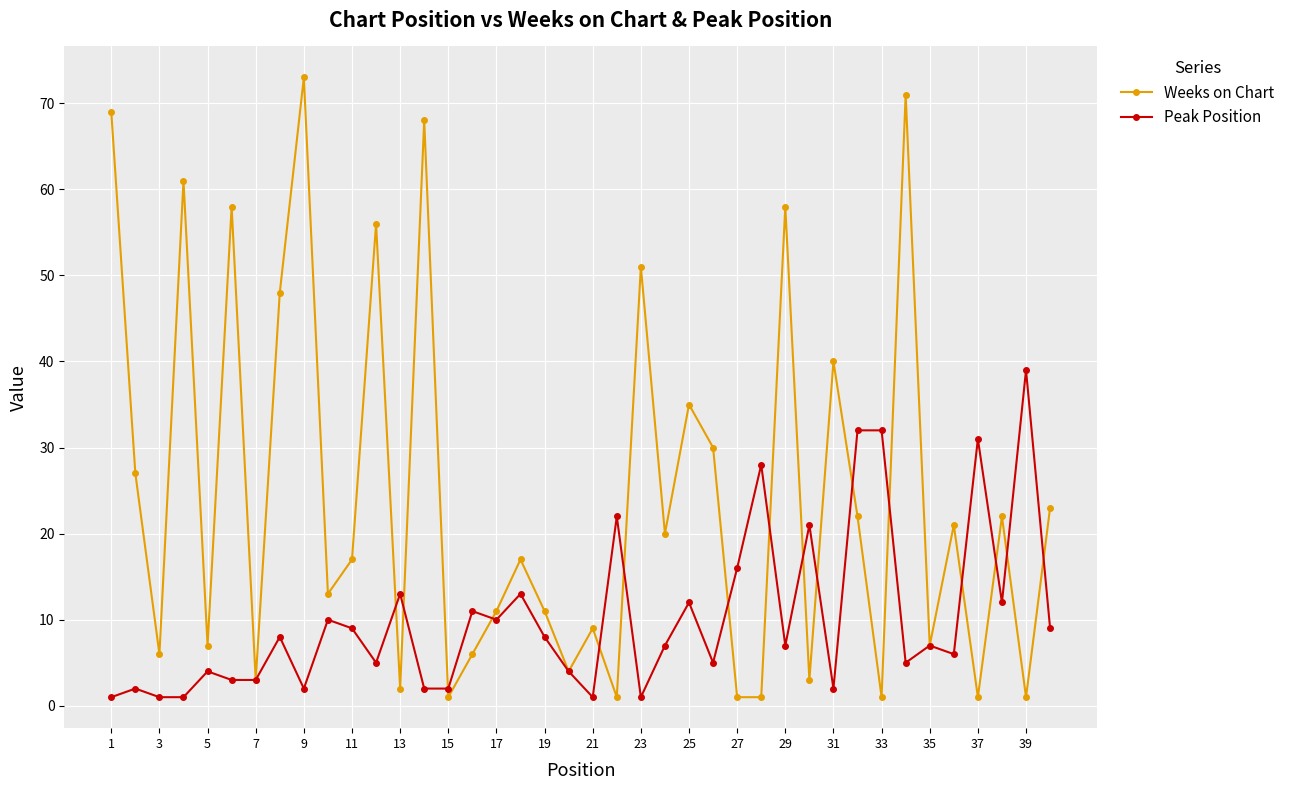

True or false: Weeks on Chart has more than 2 points higher than both neighbors.

True